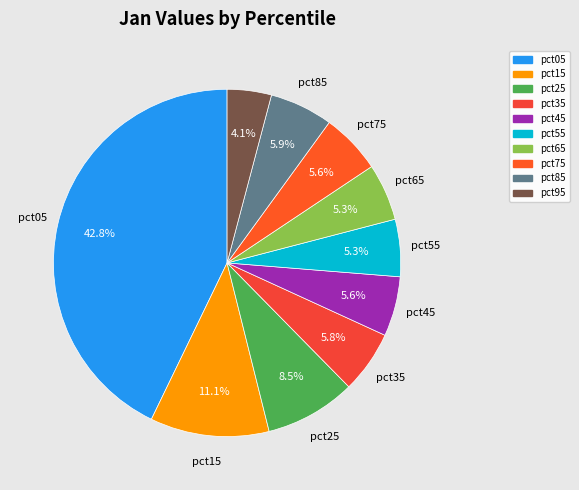

To the nearest percent, what percentage of the pie is pct05?

43%